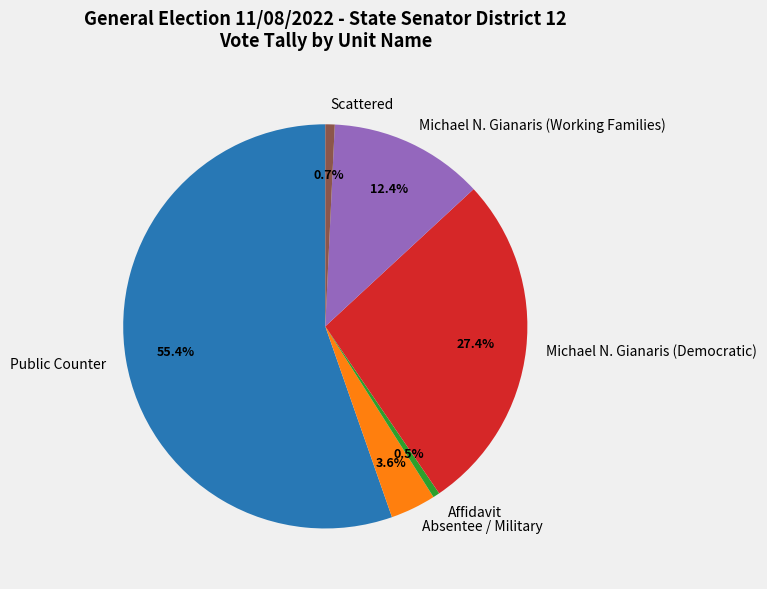

To the nearest percent, what is the average slice percentage?

17%